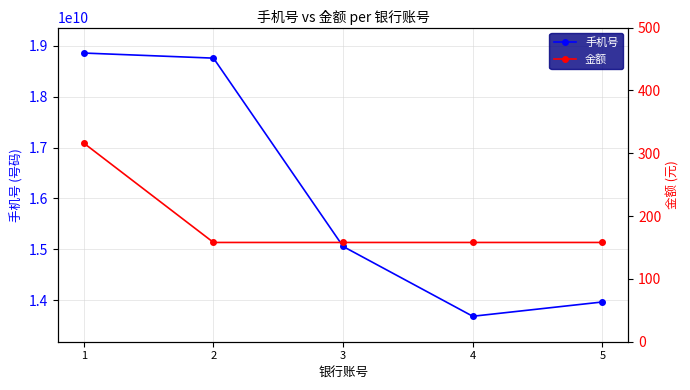

Rank the categories by 手机号 value from highest to lowest.

1, 2, 3, 5, 4